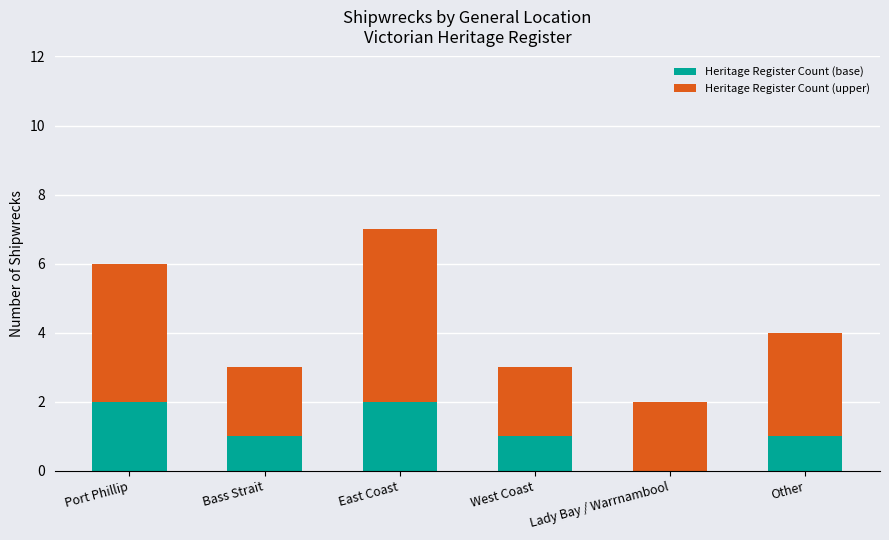

Reading right to left, what are the values for Heritage Register Count (base)?

Other=1	Lady Bay / Warrnambool=0	West Coast=1	East Coast=2	Bass Strait=1	Port Phillip=2